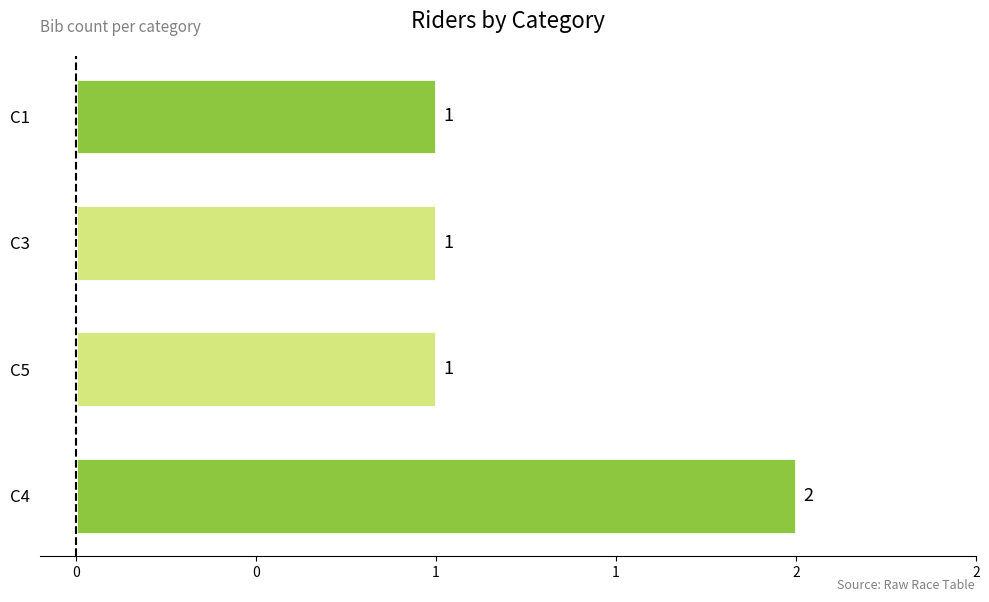

Count the values in the range 1 to 2.

4